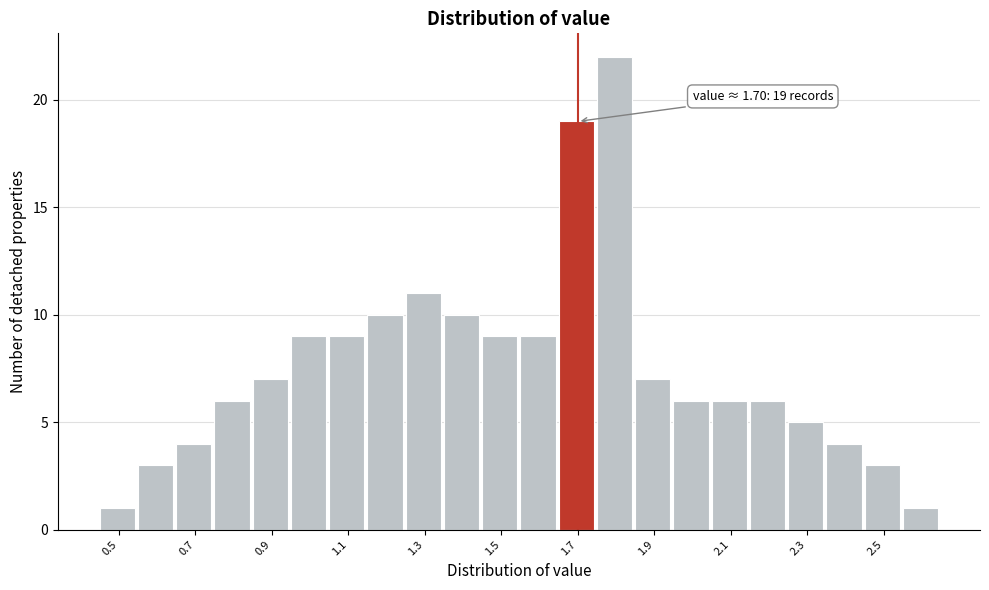

Over which range of the x-axis is the bar tallest?

1.75 to 1.85